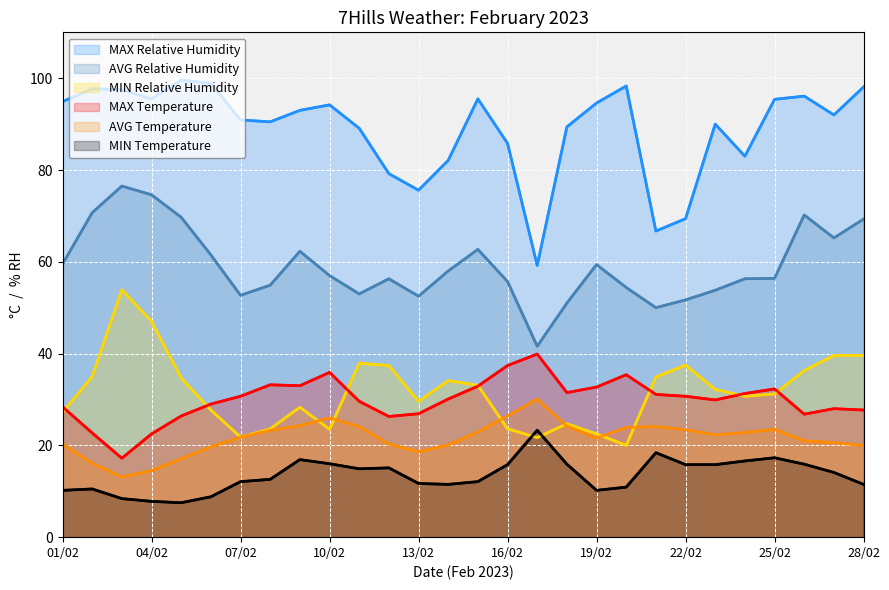

What are all the series names shown in the legend?

MAX Relative Humidity, AVG Relative Humidity, MIN Relative Humidity, MAX Temperature, AVG Temperature, MIN Temperature